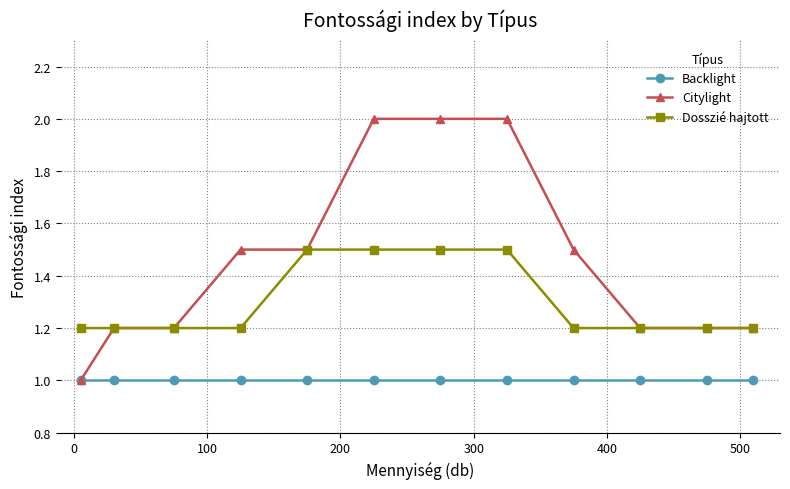

Is this an area chart (filled region under the line)?

No